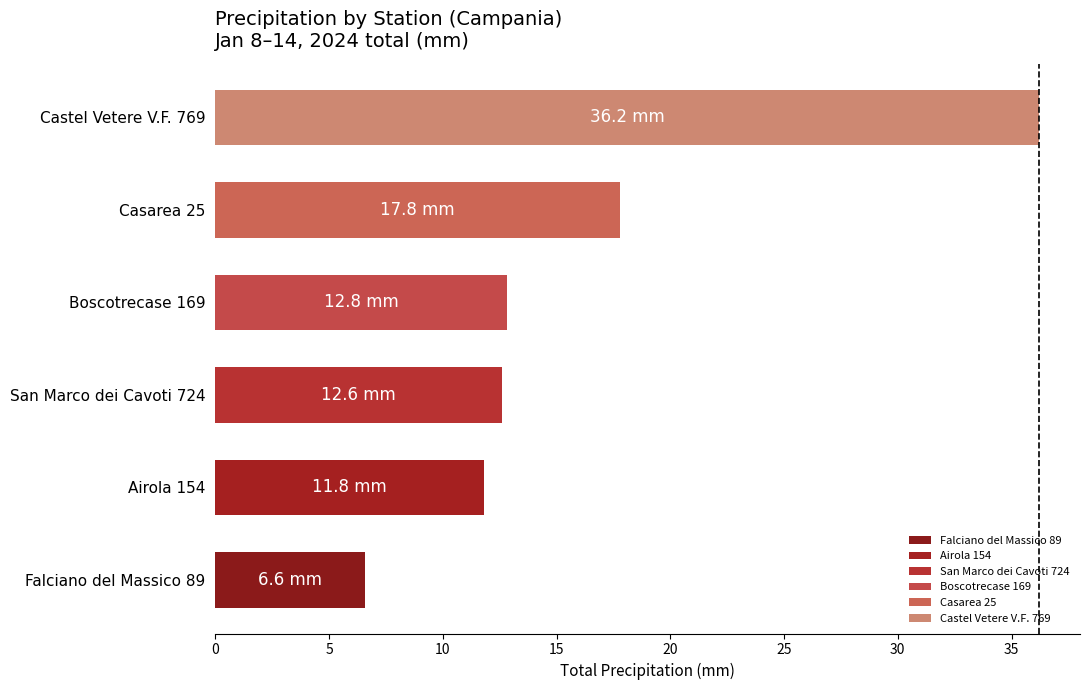

Which series has the largest total across all categories?

Castel Vetere V.F. 769